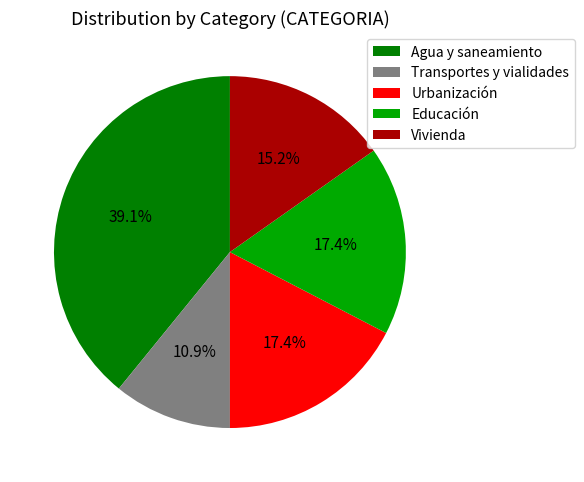

How many slices are in this pie chart?

5